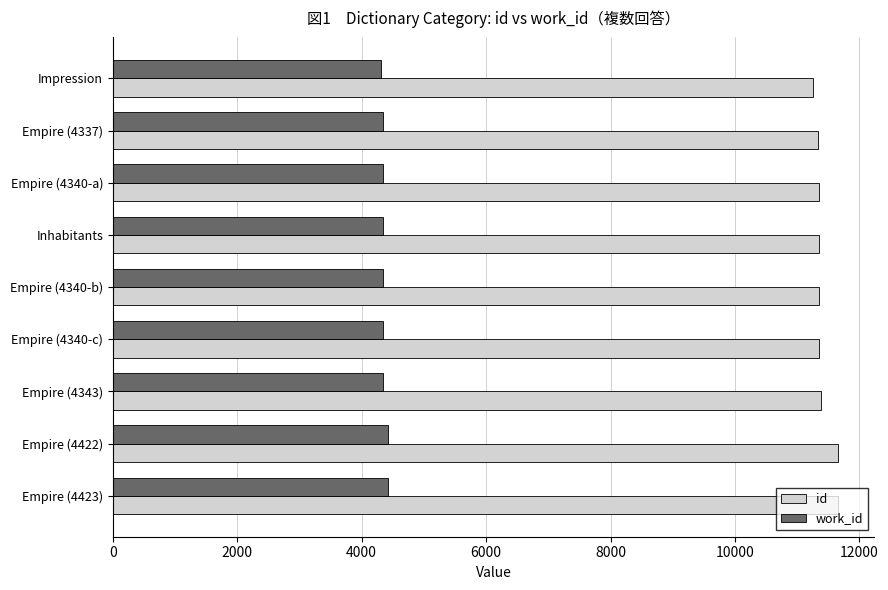

The value of work_id at Impression is 2540. True or false?

False